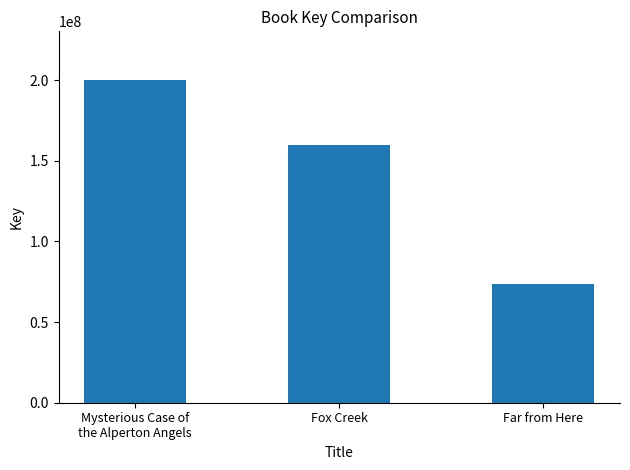

Reading left to right, transcribe all the data shown in this chart.

200224506	159985351	73912782